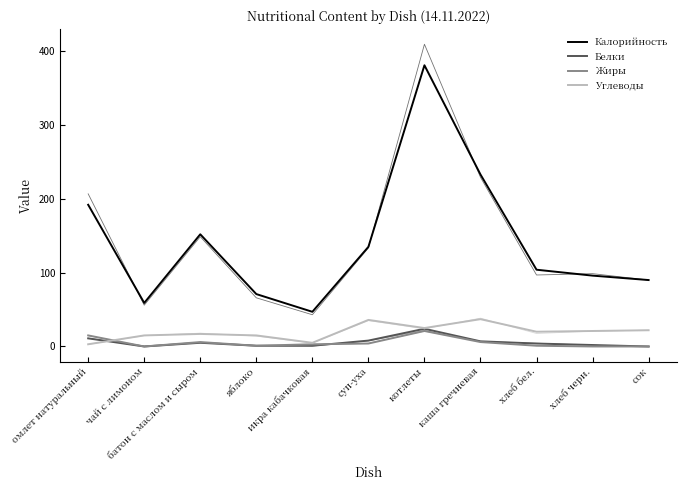

Between каша гречневая and сок, which series saw the biggest shift?

Калорийность